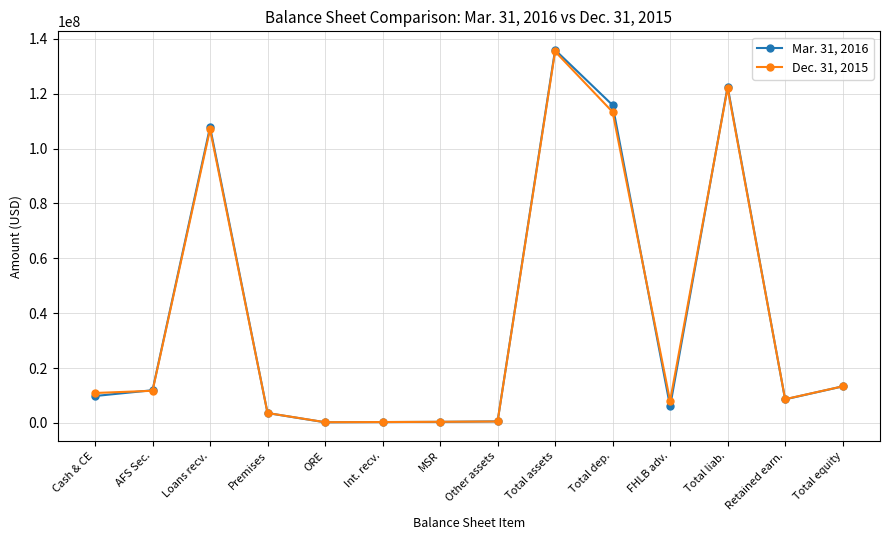

What is the maximum value shown in the chart?

135927384